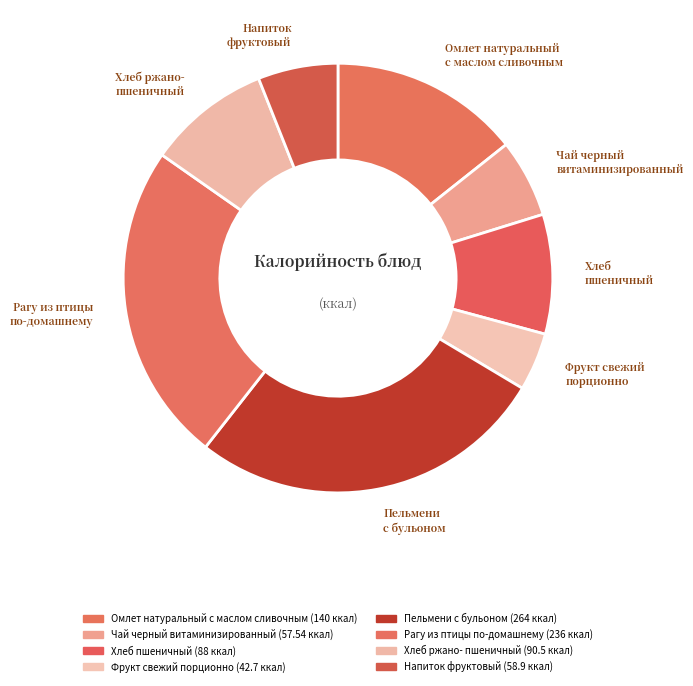

Count the number of slices in the pie.

8